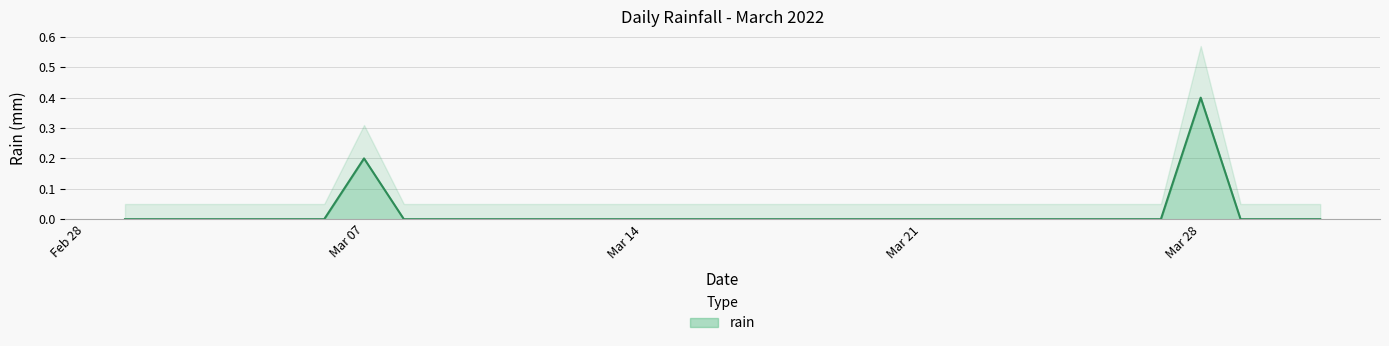

How many lines are shown in the chart?

1